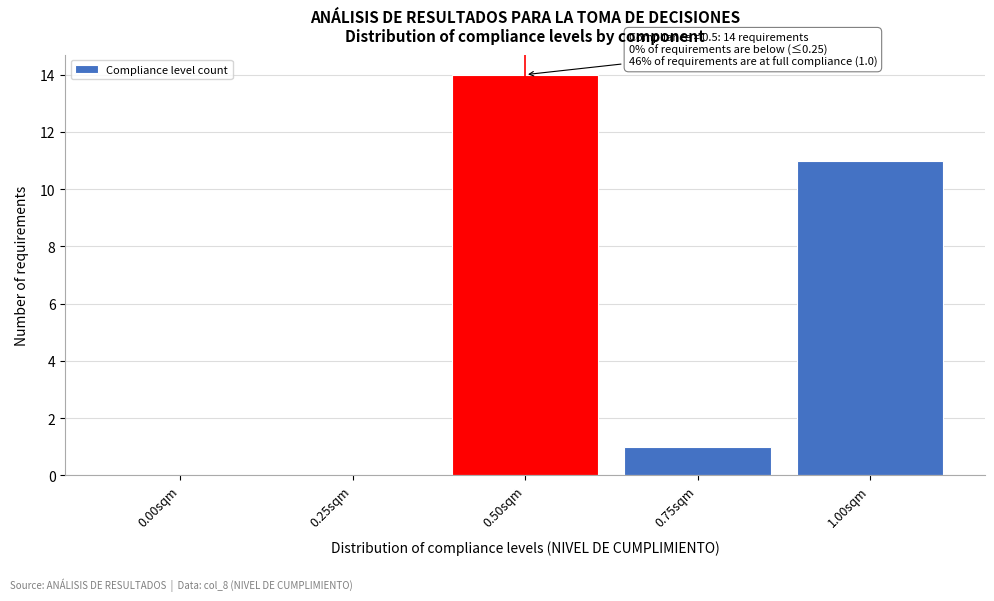

Reading left to right, list all the values displayed in this chart.

0.00sqm=0	0.25sqm=0	0.50sqm=14	0.75sqm=1	1.00sqm=11